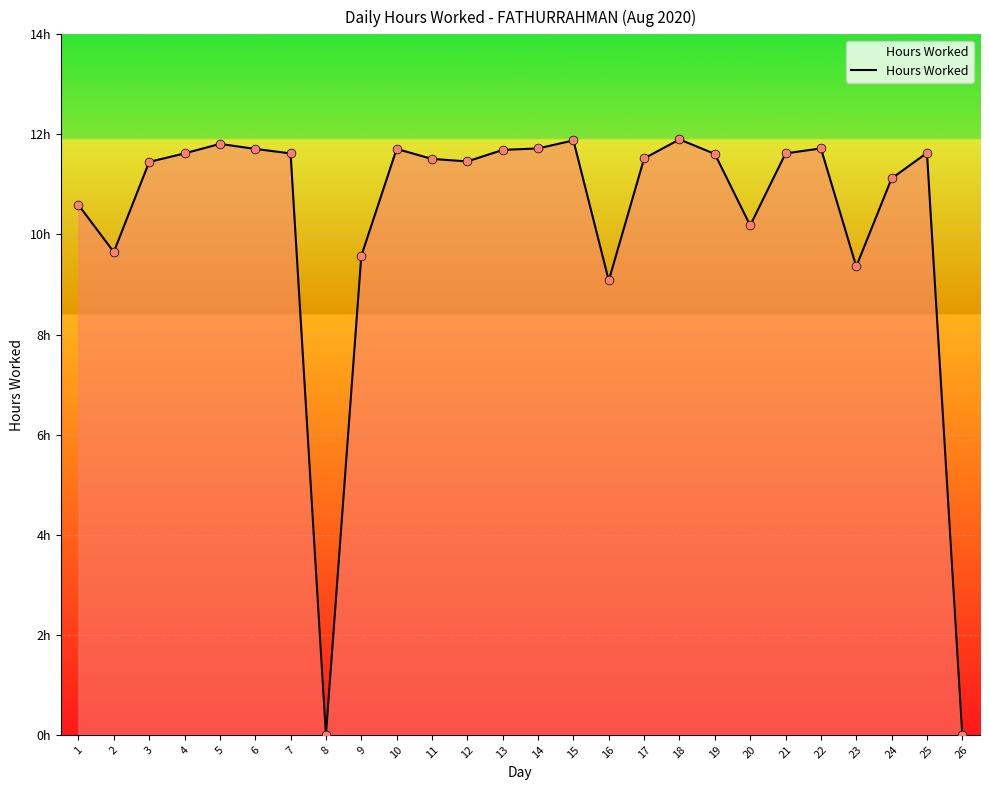

Which has a higher value, 19 or 17?

19